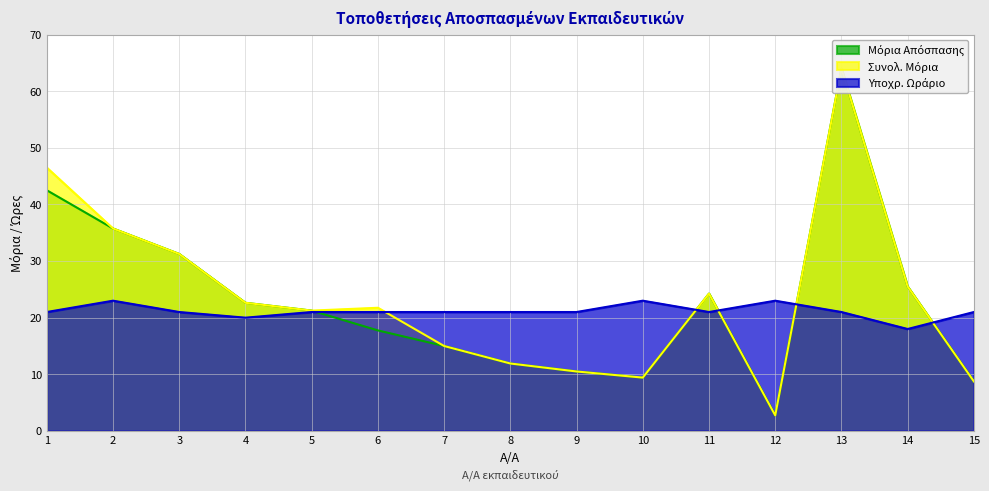

Count the number of categories in the chart.

15